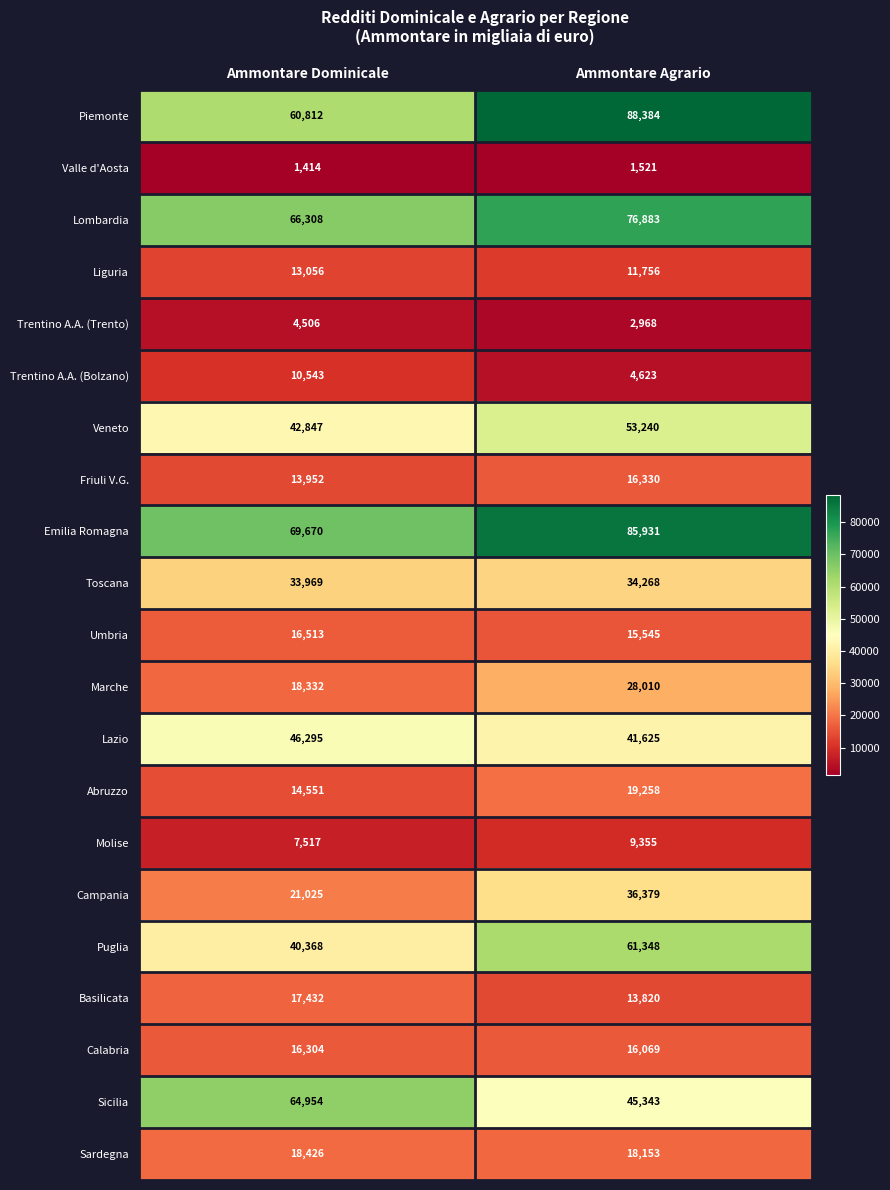

What is the smallest value displayed?

1414